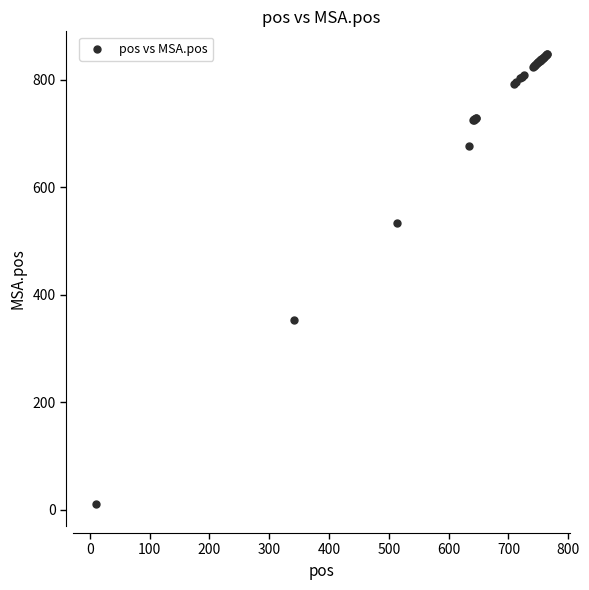

What Y value in the scatter plot is closest to 429?

353